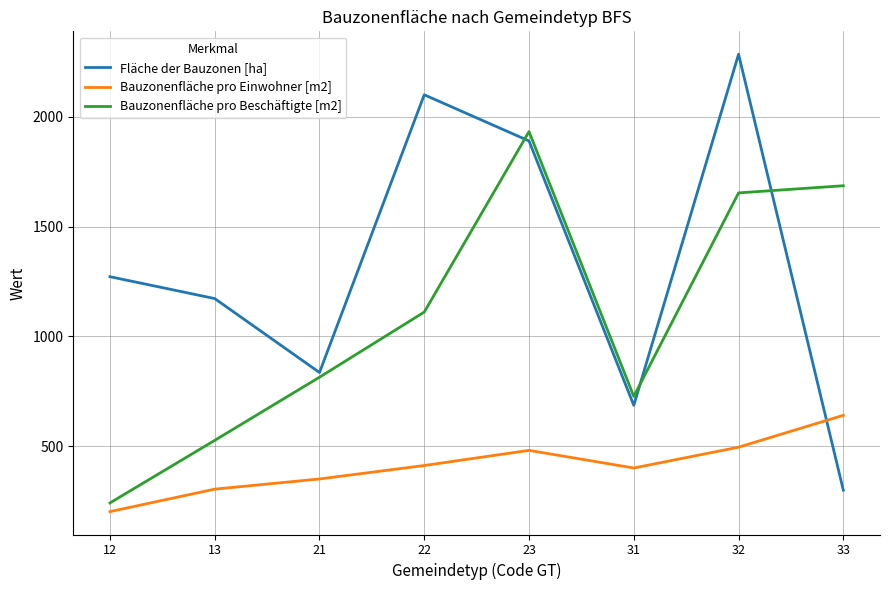

Rank the series at 33 from highest to lowest value.

Bauzonenfläche pro Beschäftigte [m2], Bauzonenfläche pro Einwohner [m2], Fläche der Bauzonen [ha]